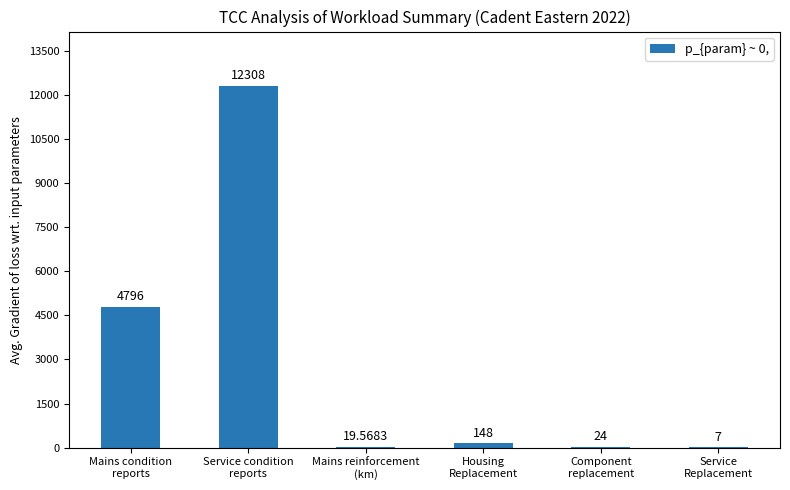

What is the change in value from Housing
Replacement to Component
replacement?

-124.0